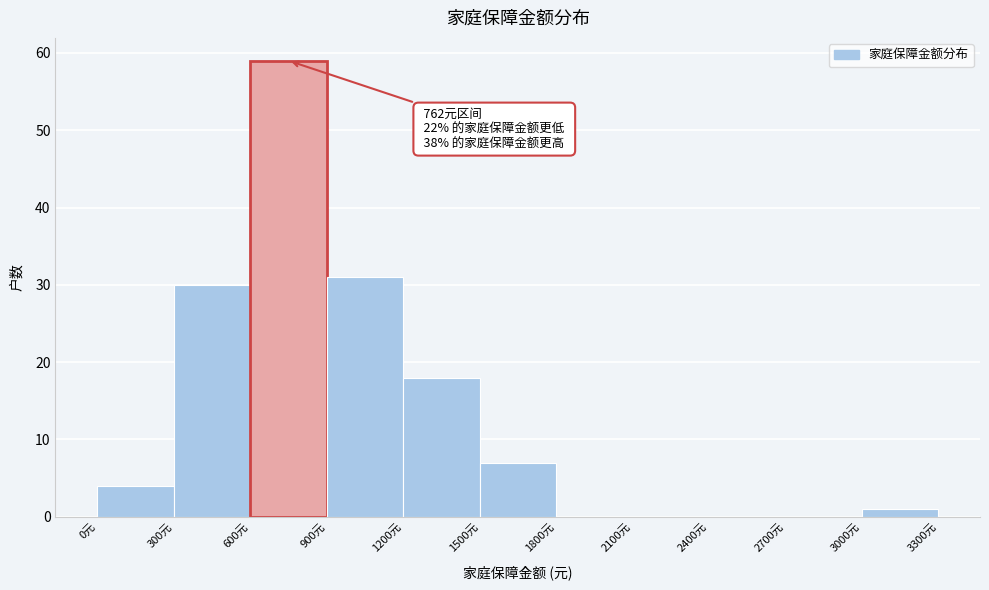

Which range on the x-axis has the tallest bar?

600 to 900